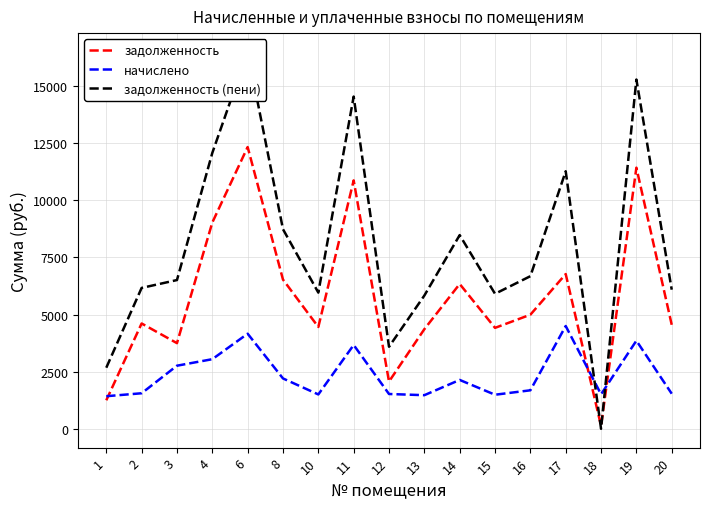

Which series ends up on top after the final intersection of начислено and задолженность?

задолженность